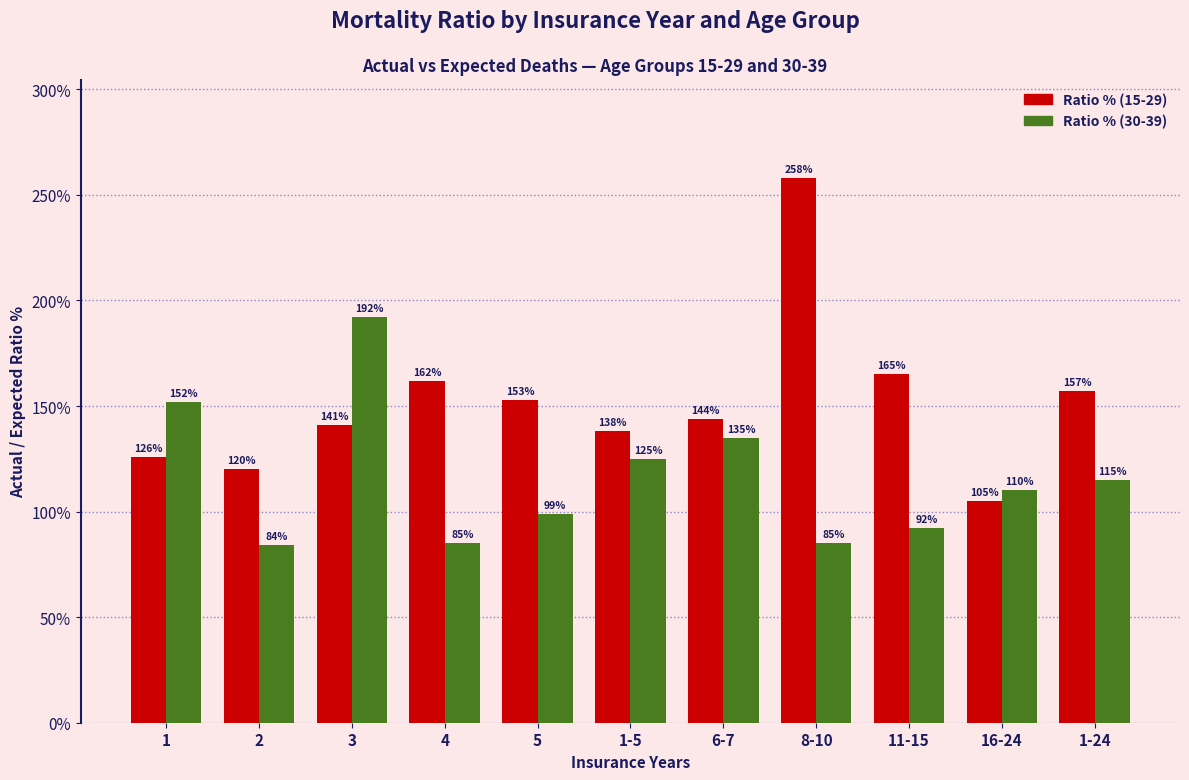

How many values in the Ratio % (30-39) series are below 110?

5